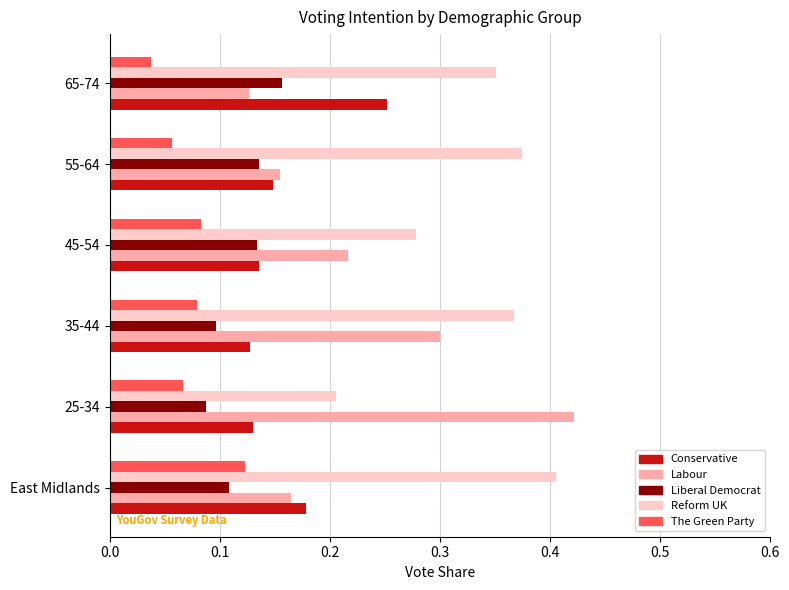

How many categories are shown in the chart?

6